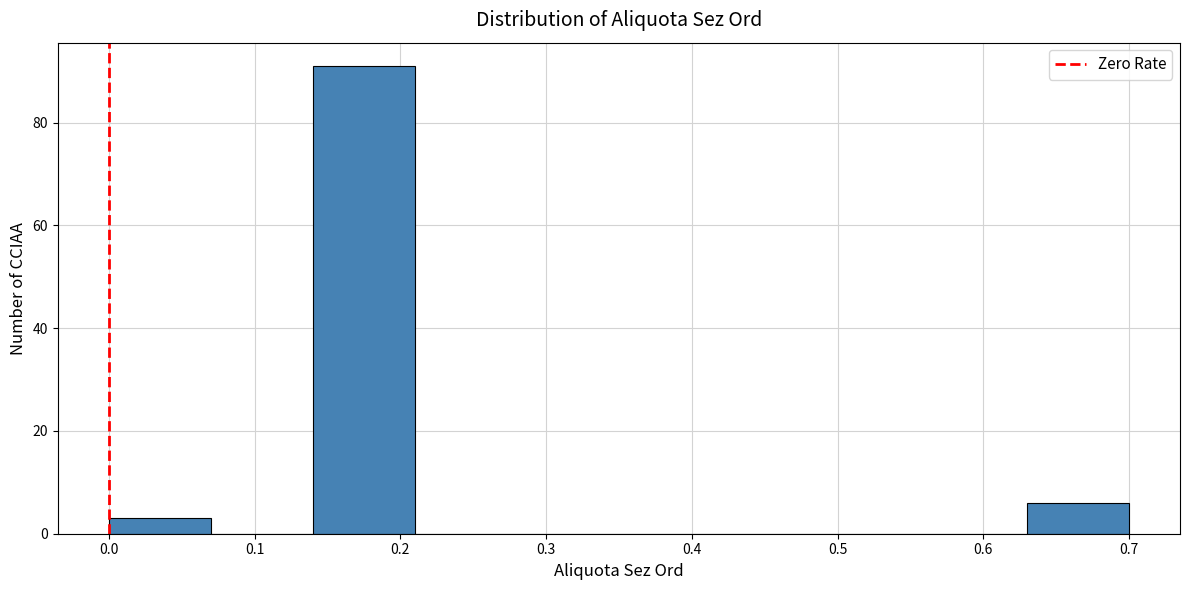

Reading left to right, list every bar in this chart as the range it spans on the x-axis followed by its height. The values are not printed on the chart, so give them approximately, as read against the axis.

0.00 to 0.07: 4
0.07 to 0.14: 0
0.14 to 0.21: 92
0.21 to 0.28: 0
0.28 to 0.35: 0
0.35 to 0.42: 0
0.42 to 0.49: 0
0.49 to 0.56: 0
0.56 to 0.63: 0
0.63 to 0.70: 6